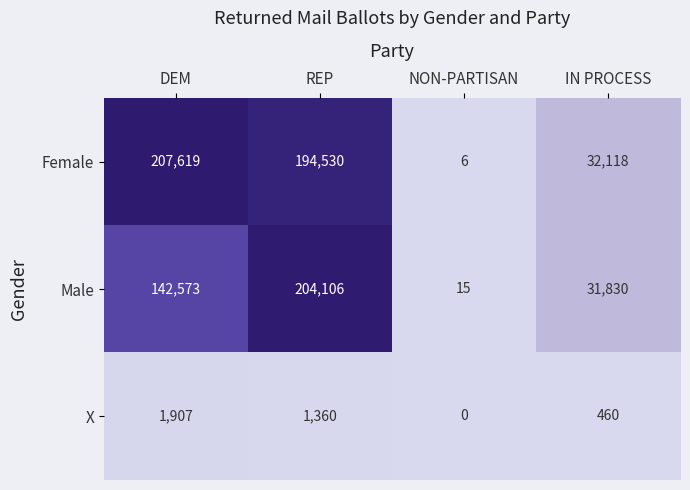

Which series has the largest total across all categories?

Female